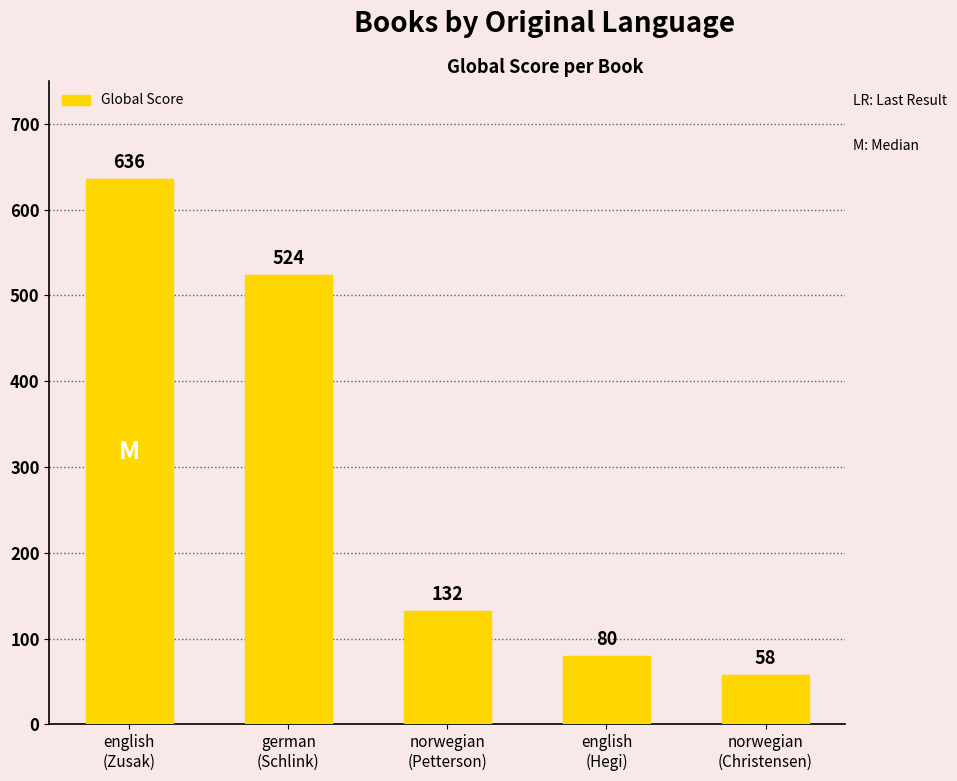

What is the sum of the values at german
(Schlink) and english
(Zusak)?

1160